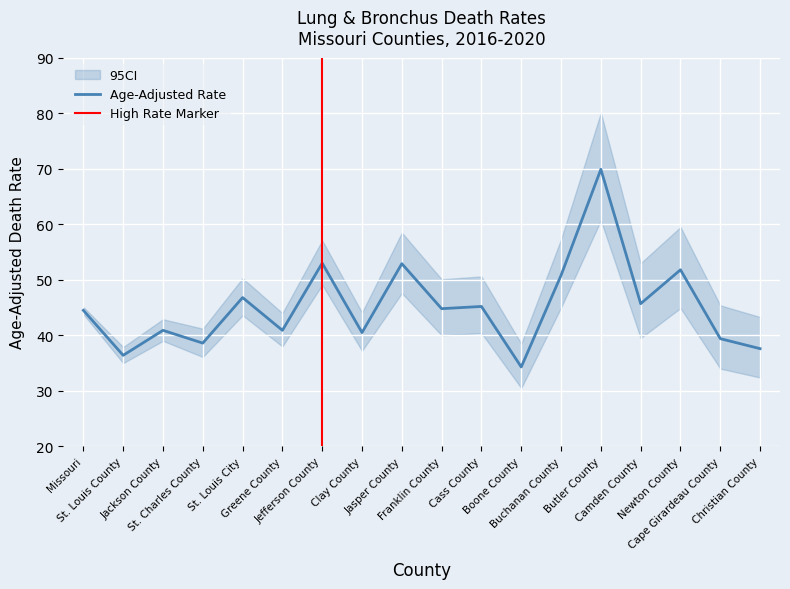

Reading right to left, list all the values displayed in this chart.

Age-Adjusted Rate: 37.6	39.4	51.8	45.7	69.9	50.8	34.3	45.2	44.8	52.9	40.5	53.0	40.9	46.8	38.6	40.9	36.4	44.5
Lower CI: 32.4	34.0	44.9	39.5	60.7	45.0	30.5	40.4	40.0	47.6	37.2	49.1	38.0	43.6	36.1	39.0	35.0	43.8
Upper CI: 43.3	45.4	59.5	53.0	80.1	57.3	38.5	50.6	50.1	58.5	44.1	57.1	44.0	50.3	41.2	42.9	37.9	45.1